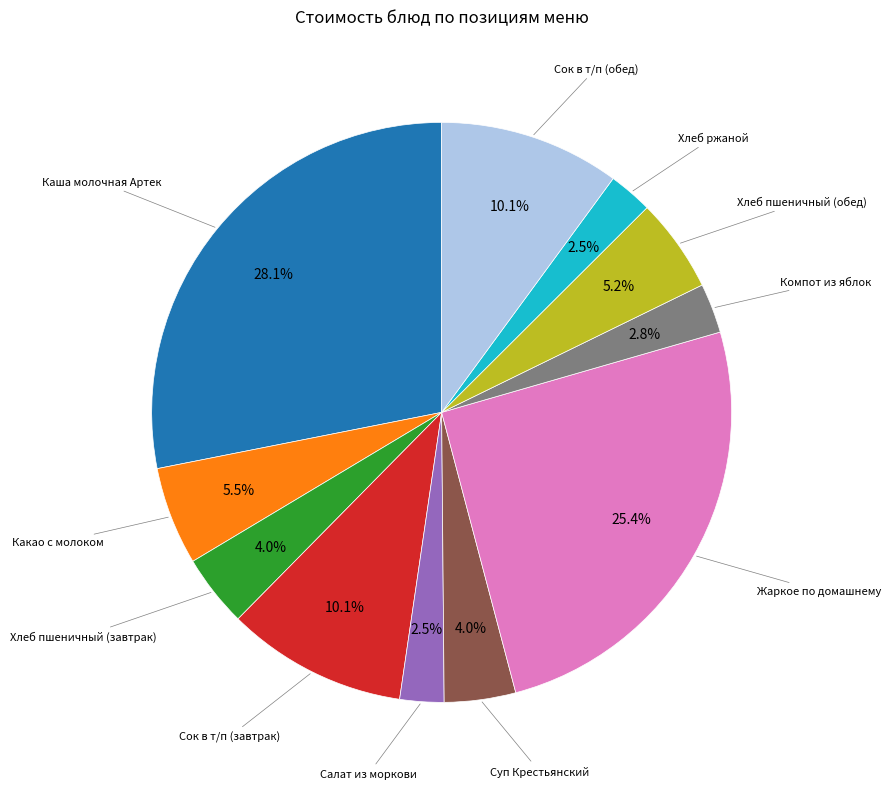

Does any single category account for the majority?

No